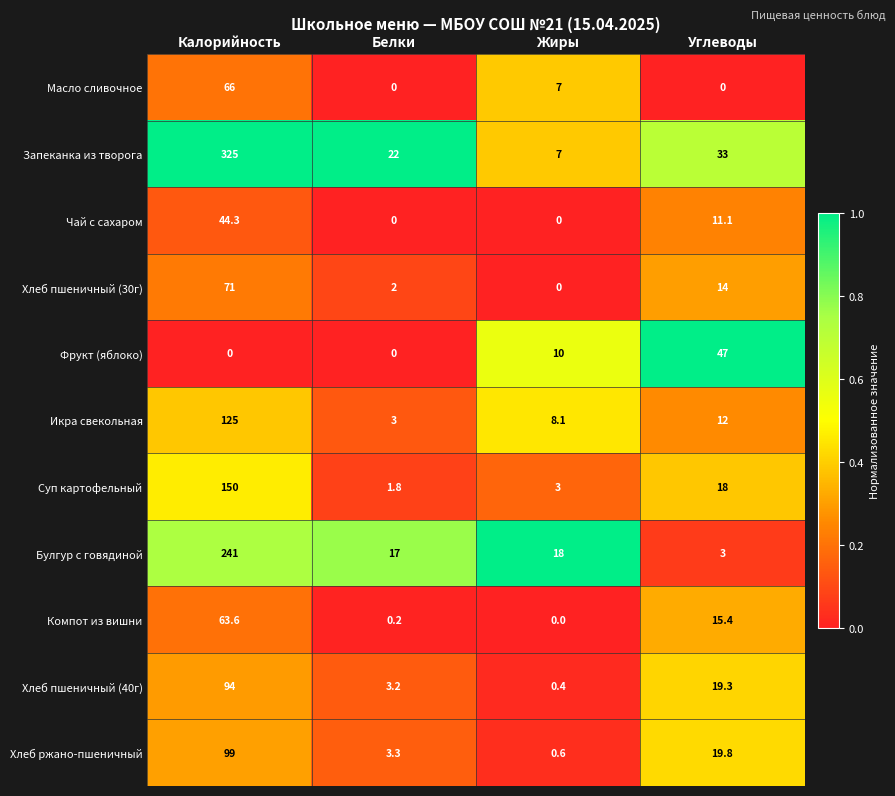

Rank the series at Калорийность from highest to lowest value.

Запеканка из творога, Булгур с говядиной, Суп картофельный, Икра свекольная, Хлеб ржано-пшеничный, Хлеб пшеничный (40г), Хлеб пшеничный (30г), Масло сливочное, Компот из вишни, Чай с сахаром, Фрукт (яблоко)